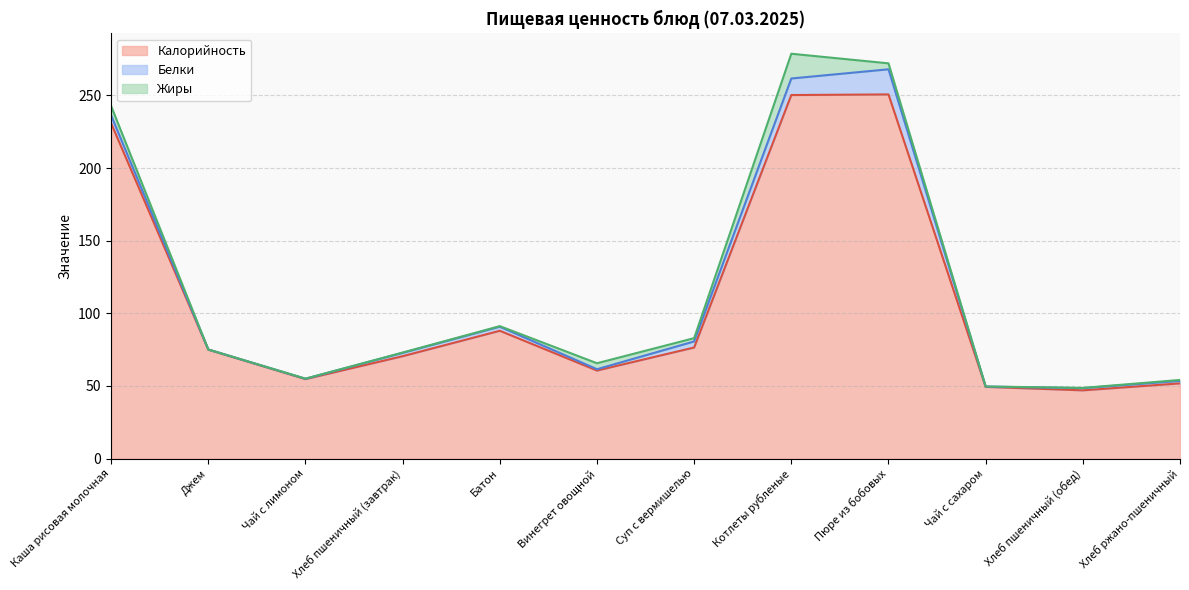

How many positive values does the Жиры series have?

11